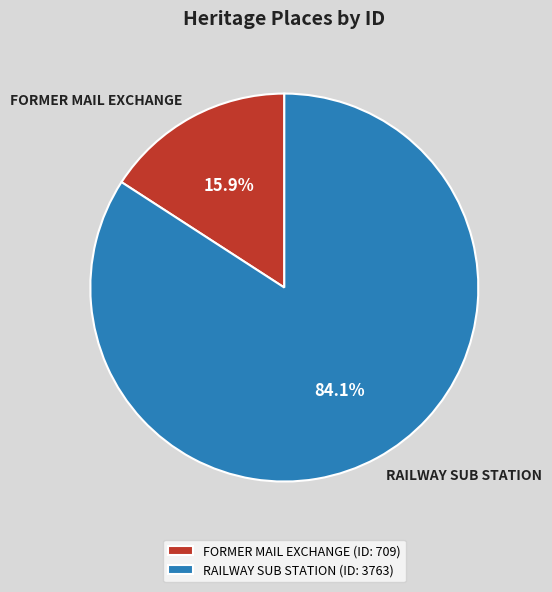

True or false: RAILWAY SUB STATION accounts for 91% of the total.

False